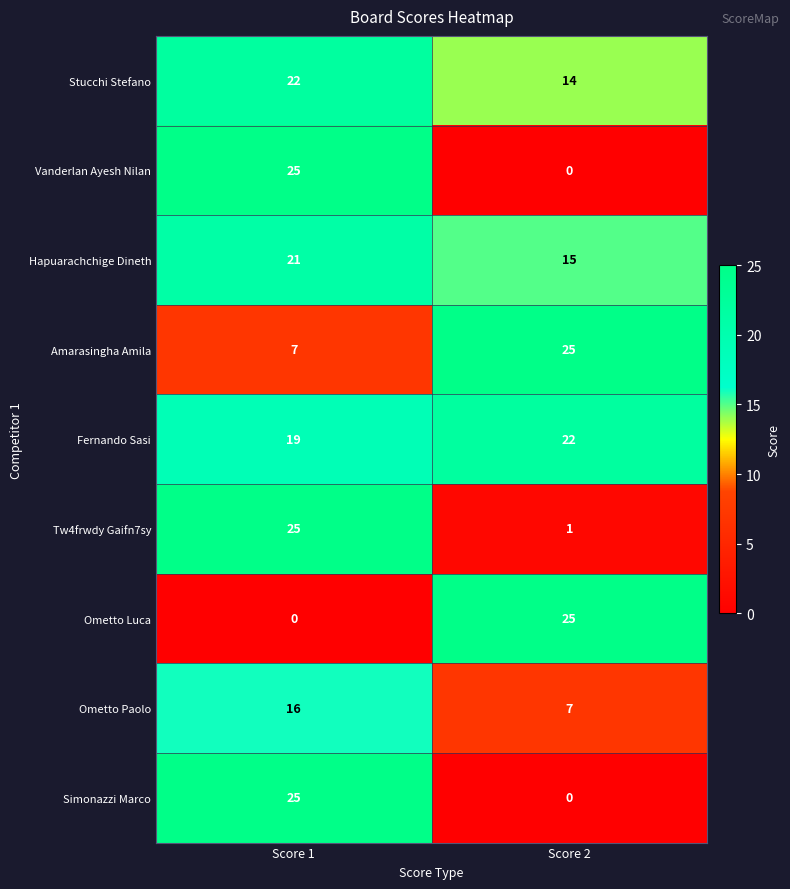

Where is Ometto Luca nearest to the value 12?

Score 1